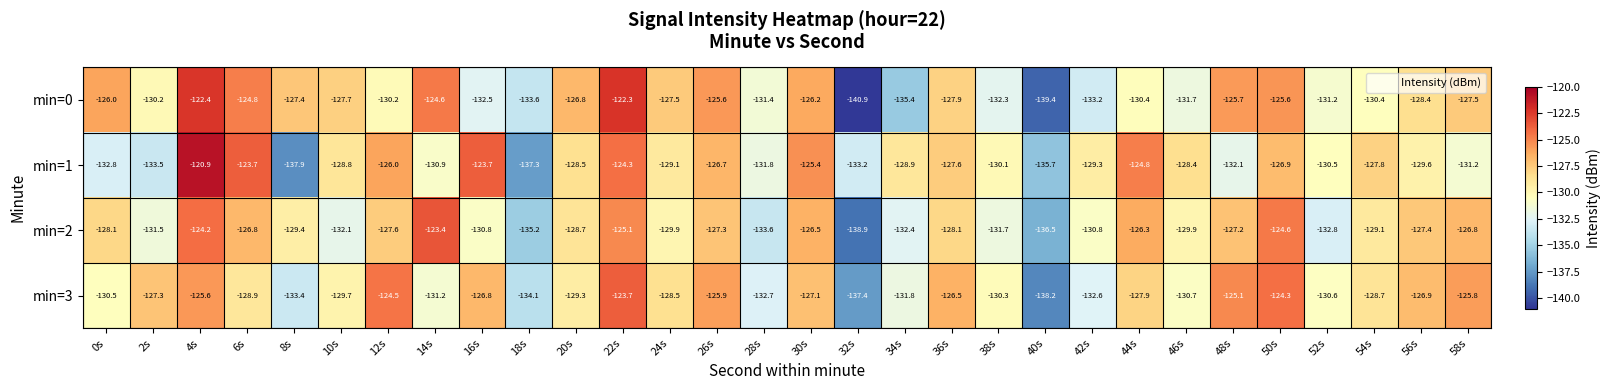

Between 30s and 40s, which series saw the biggest shift?

min=0